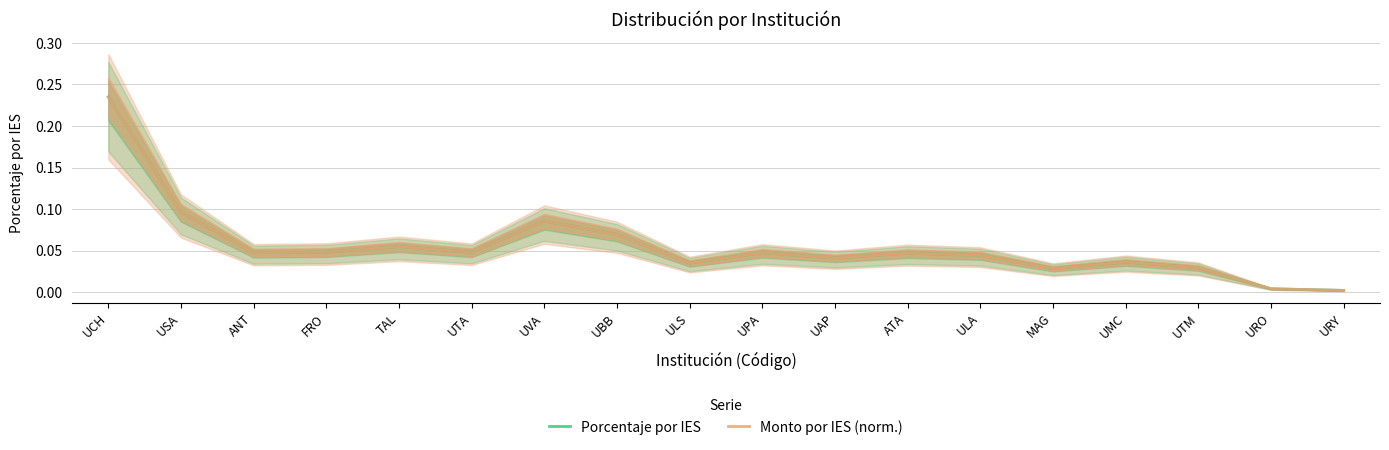

At how many categories does at least one series exceed 0?

18